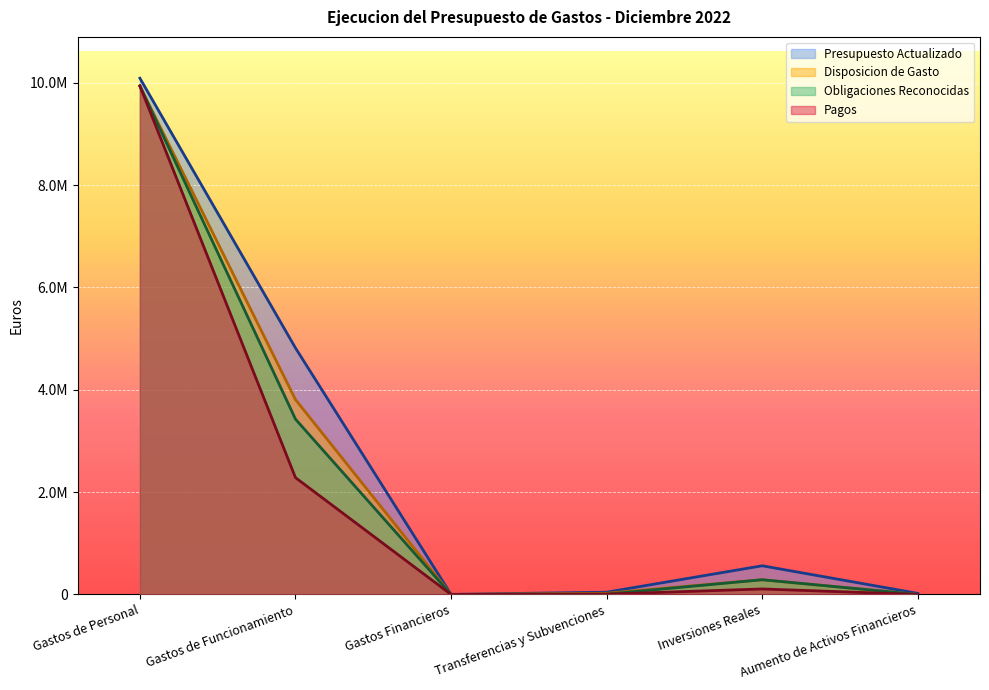

True or false: Pagos and Presupuesto Actualizado intersect in this chart.

False